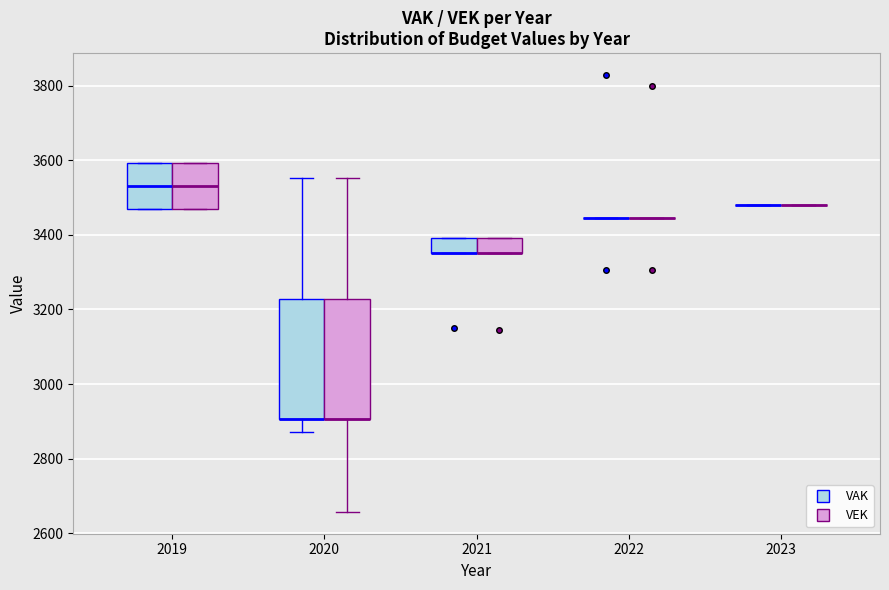

Where is the upper edge of the box for 2021 (VAK) on the y-axis? The values are not printed on the chart, so give them approximately, as read against the axis.

3400